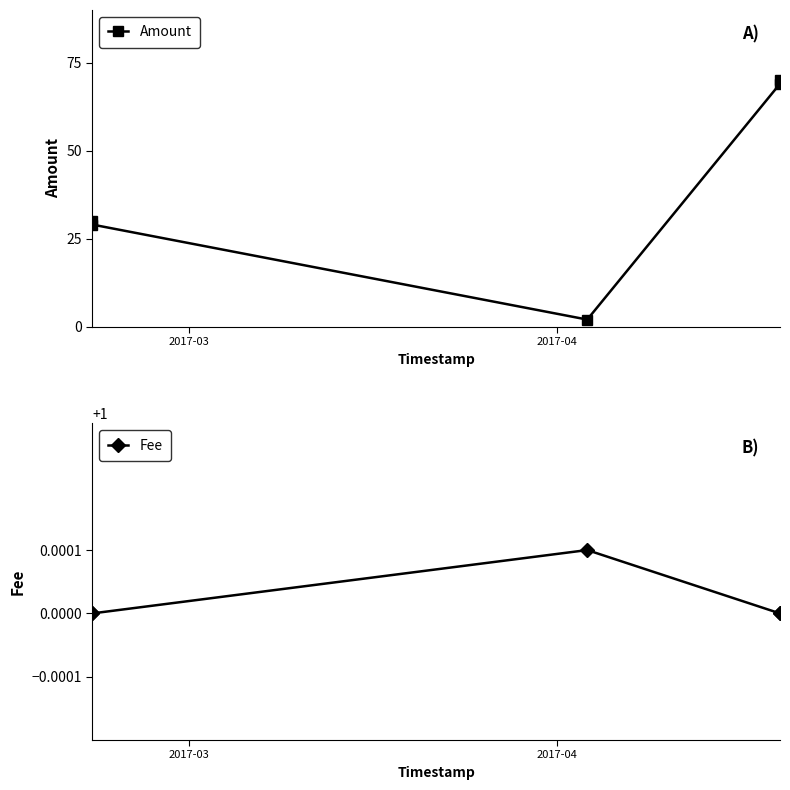

What is the value of the Amount point at the 4th from the left?

69